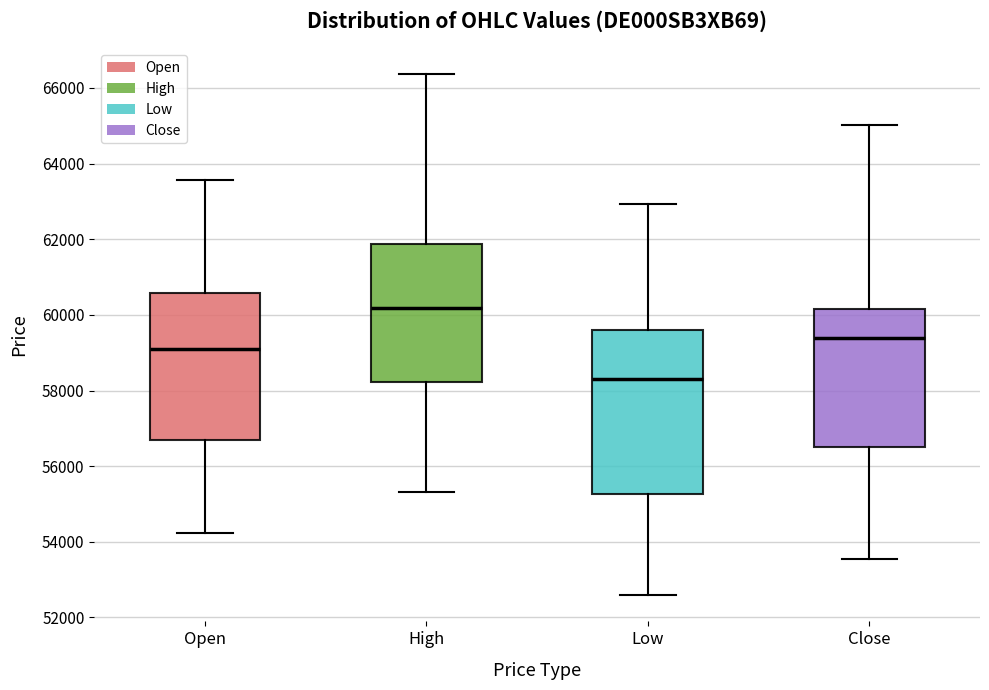

Which box has the lowest median line?

Low